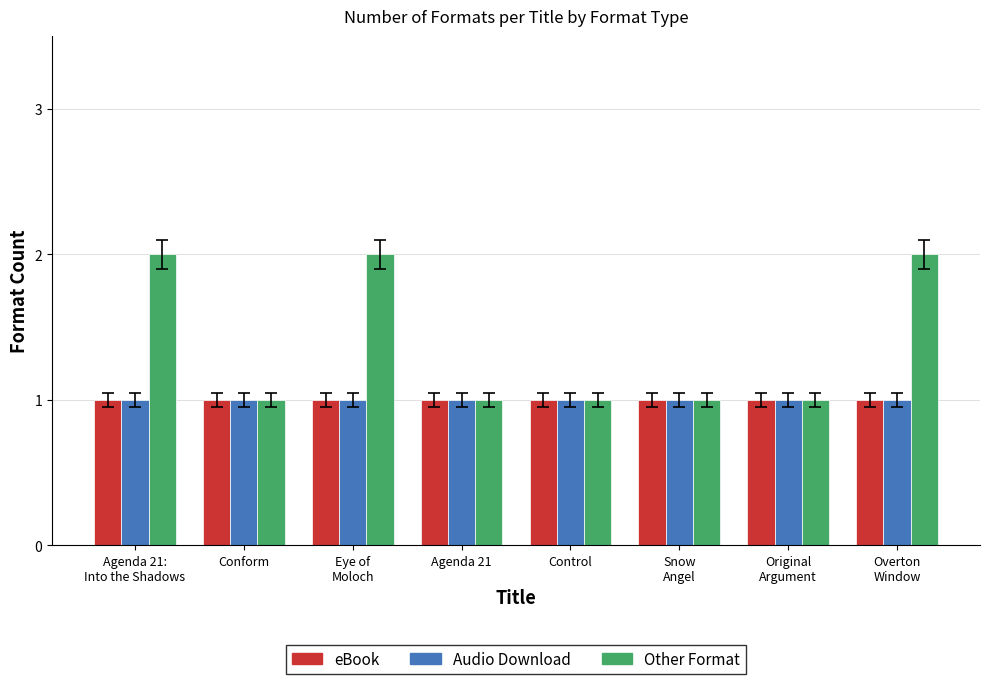

What are all the series names shown in the legend?

eBook, Audio Download, Other Format